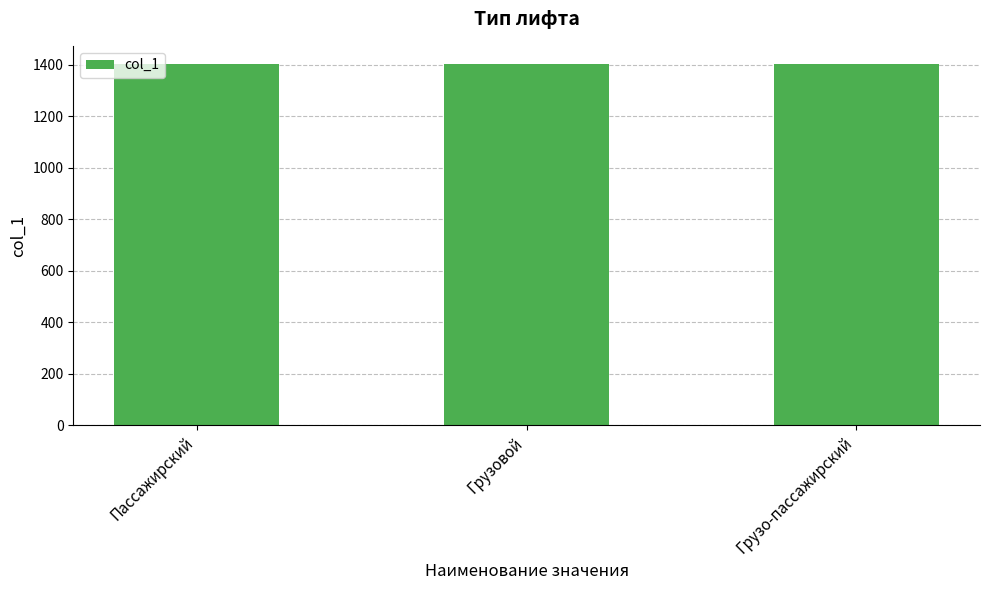

What is the ratio of the value at Пассажирский to the value at Грузо-пассажирский?

1.0